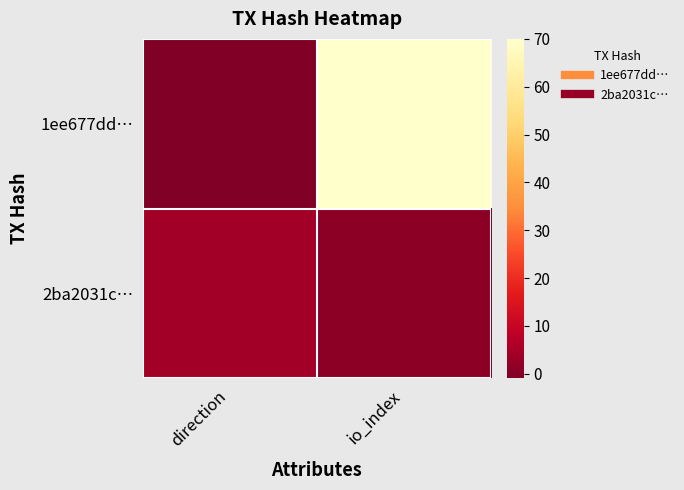

Between direction and io_index, which is larger?

io_index